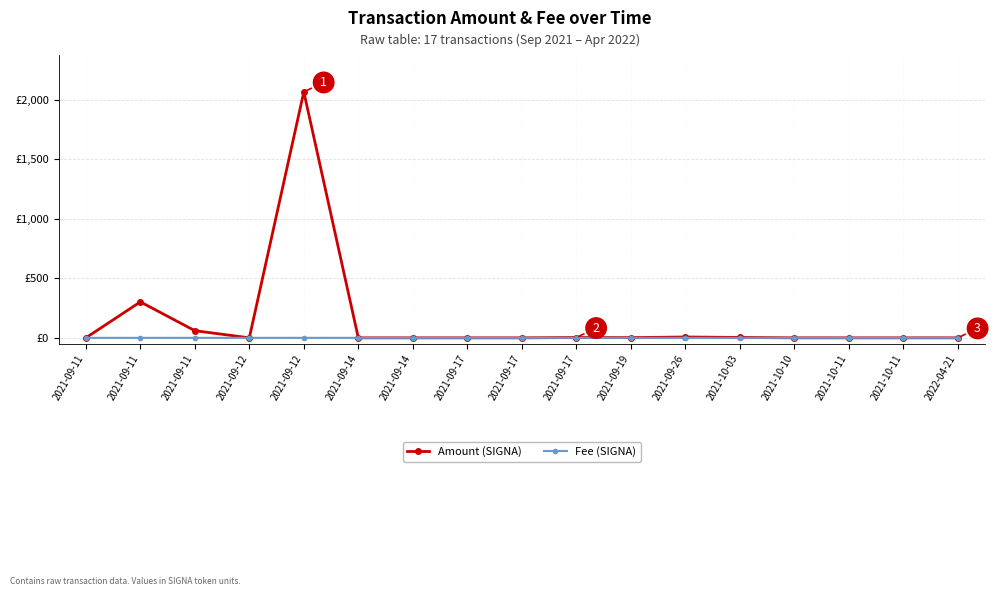

How many times do Fee (SIGNA) and Amount (SIGNA) cross each other?

3